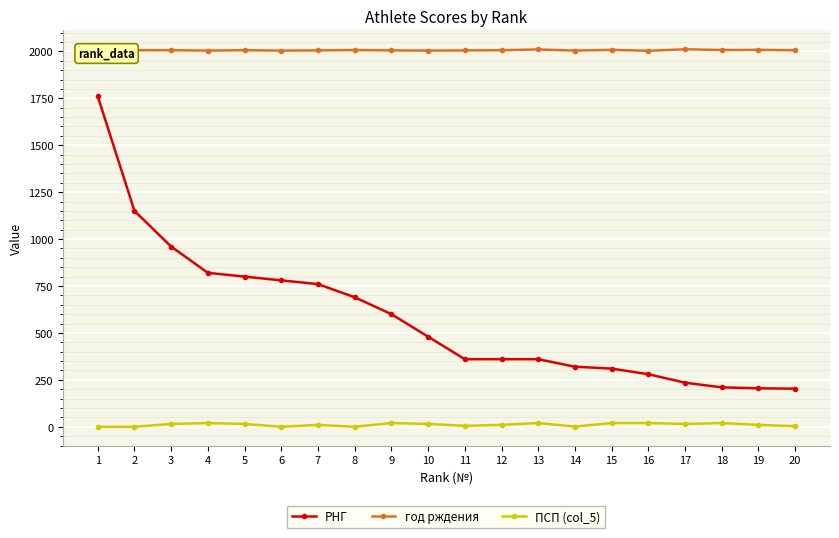

How many distinct data groups are displayed?

3